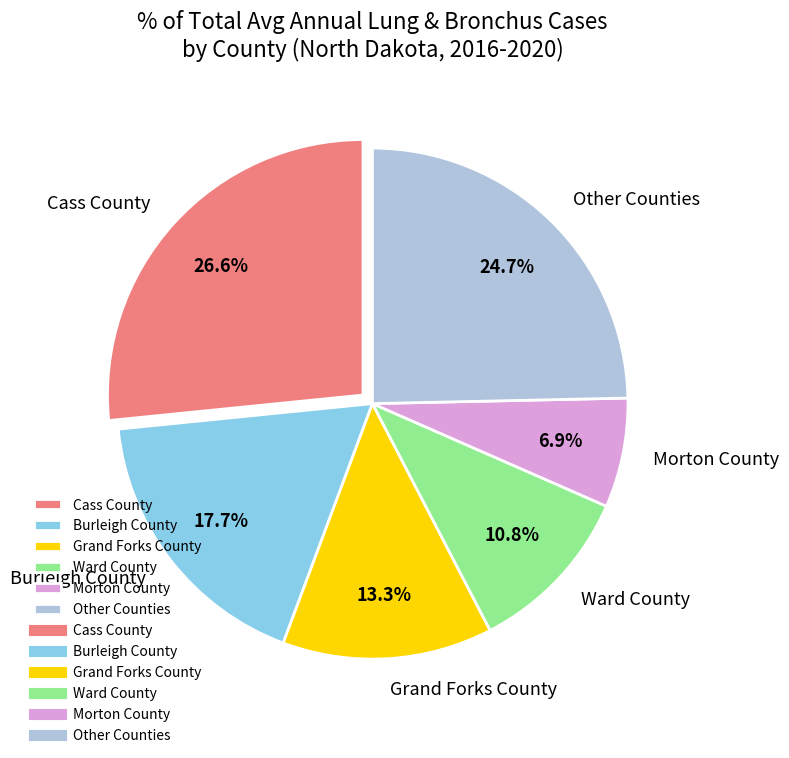

Between Grand Forks County and Morton County, which is larger?

Grand Forks County